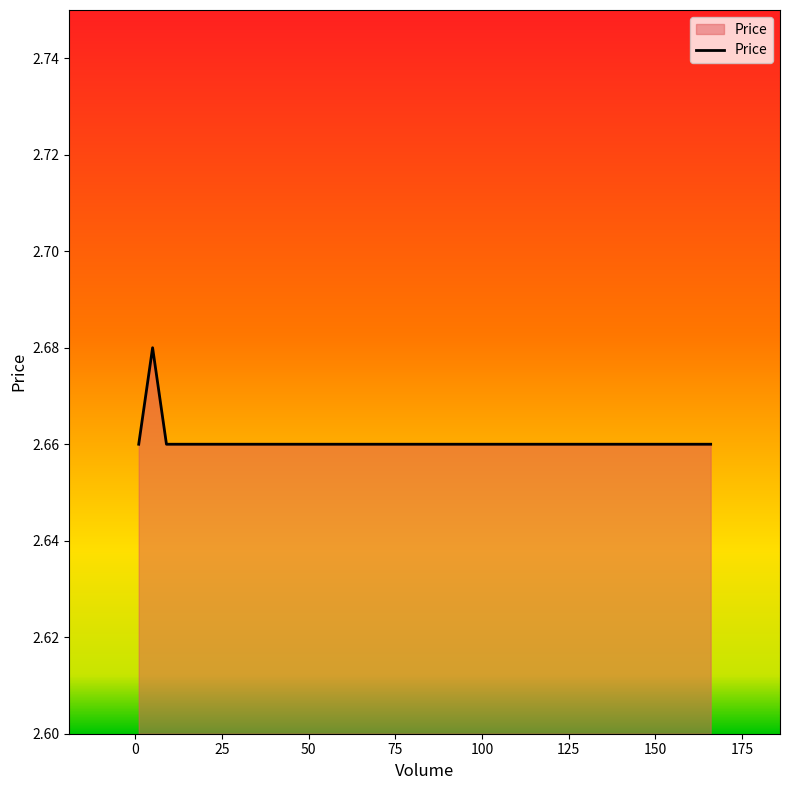

Count the number of categories in the chart.

5